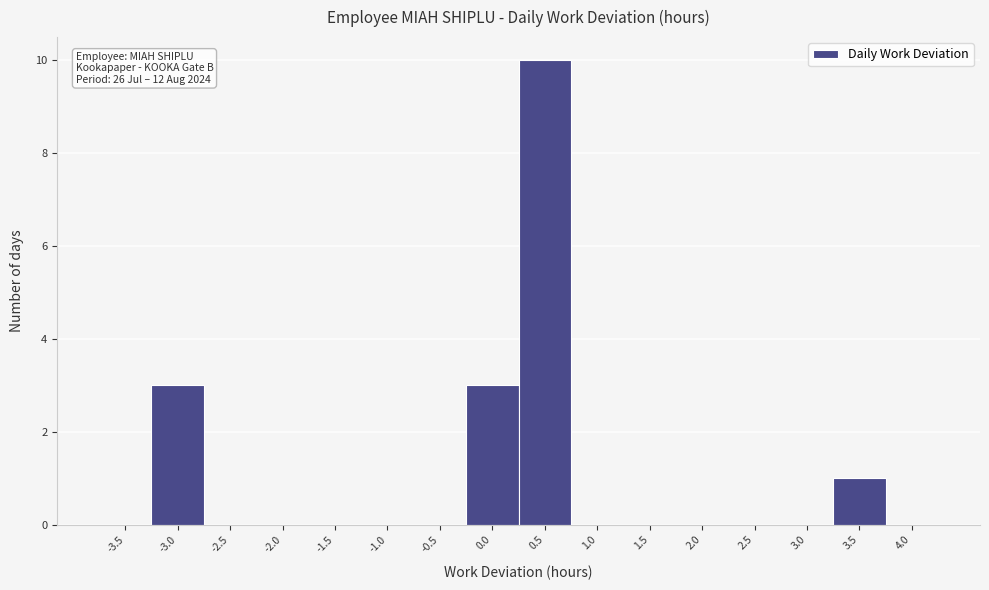

Reading left to right, extract all data points from this chart.

-3.5=0	-3.0=3	-2.5=0	-2.0=0	-1.5=0	-1.0=0	-0.5=0	0.0=3	0.5=10	1.0=0	1.5=0	2.0=0	2.5=0	3.0=0	3.5=1	4.0=0